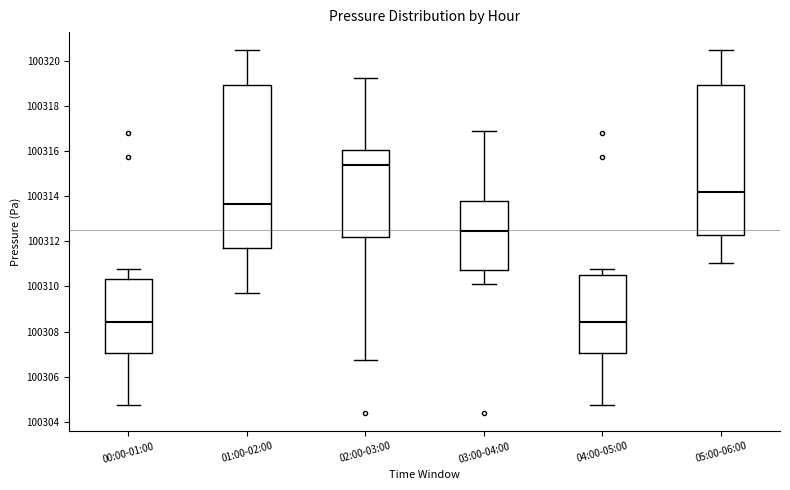

Reading left to right, read every box against the y-axis: the position of its median line, the range the box covers, and the ends of its whiskers. The values are not printed on the chart, so give them approximately, as read against the axis.

00:00-01:00: median 100308.4, box 100307.0 to 100310.4, whiskers 100304.8 to 100310.8
01:00-02:00: median 100313.6, box 100311.6 to 100319.0, whiskers 100309.6 to 100320.4
02:00-03:00: median 100315.4, box 100312.2 to 100316.0, whiskers 100306.8 to 100319.2
03:00-04:00: median 100312.4, box 100310.8 to 100313.8, whiskers 100310.0 to 100317.0
04:00-05:00: median 100308.4, box 100307.0 to 100310.6, whiskers 100304.8 to 100310.8
05:00-06:00: median 100314.2, box 100312.2 to 100319.0, whiskers 100311.0 to 100320.4